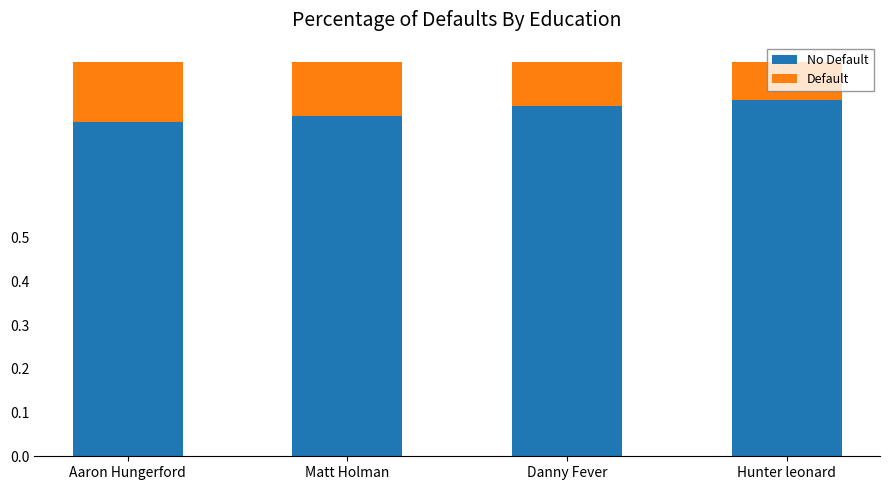

What is the total value across all series at Aaron Hungerford?

0.9